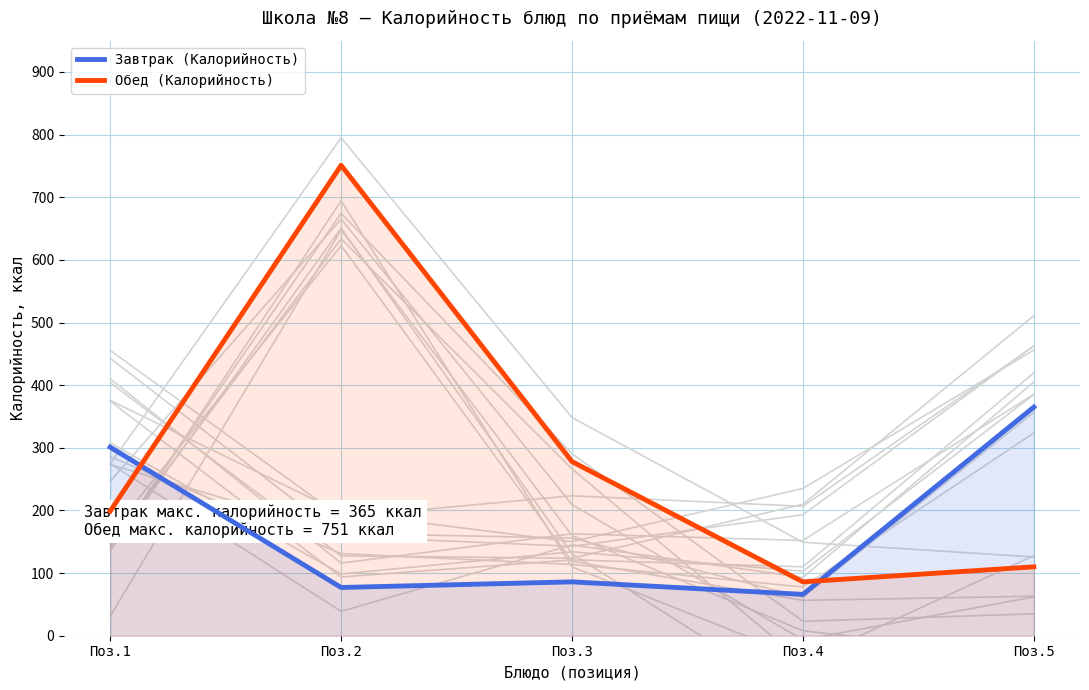

What is the difference between the second highest and second lowest values in the Обед (Калорийность) series?

168